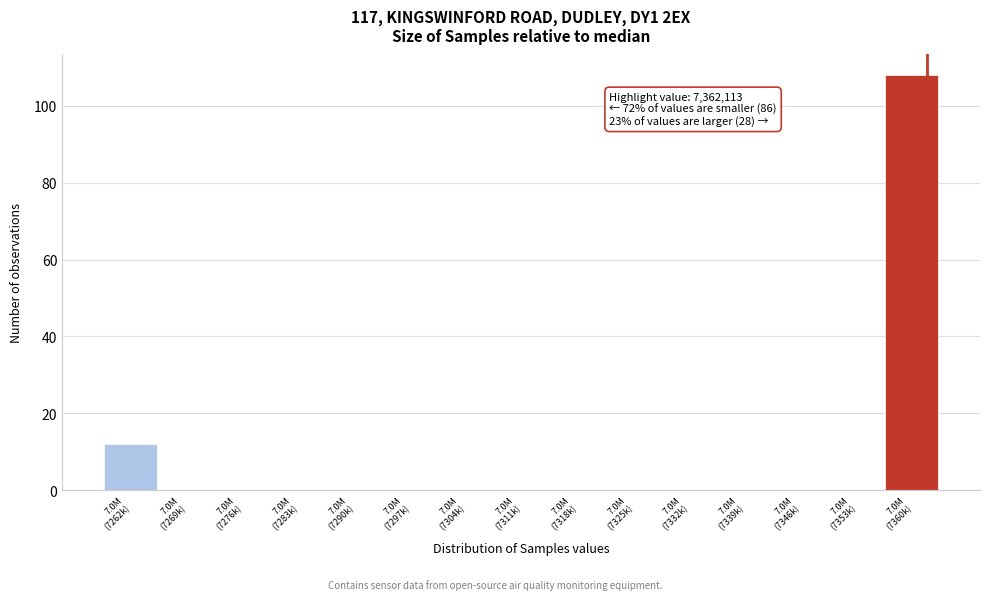

What is the maximum value shown in the chart?

108